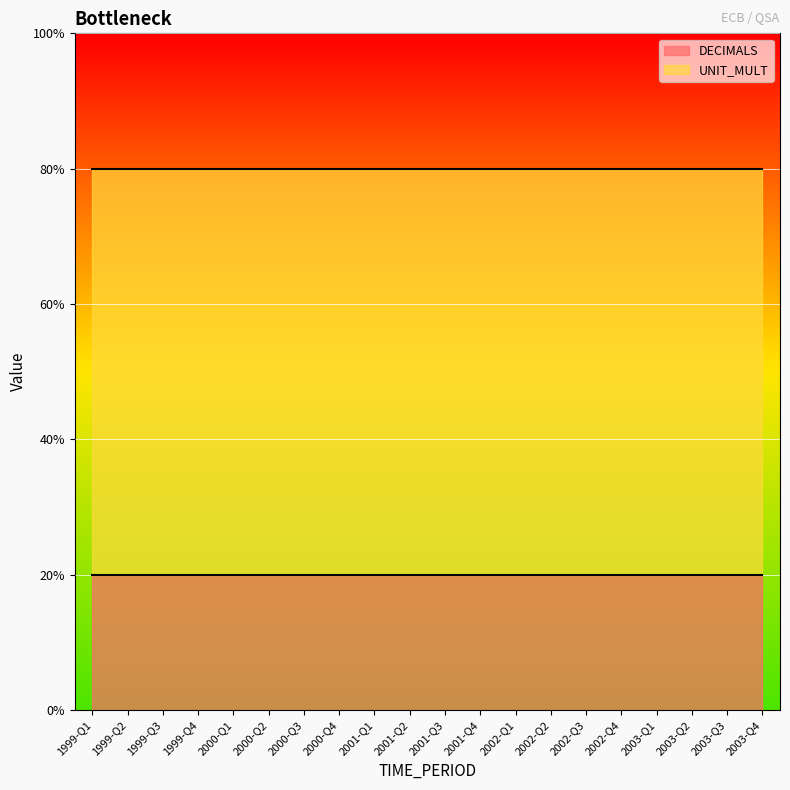

Does the chart display data point markers on the line(s)?

No